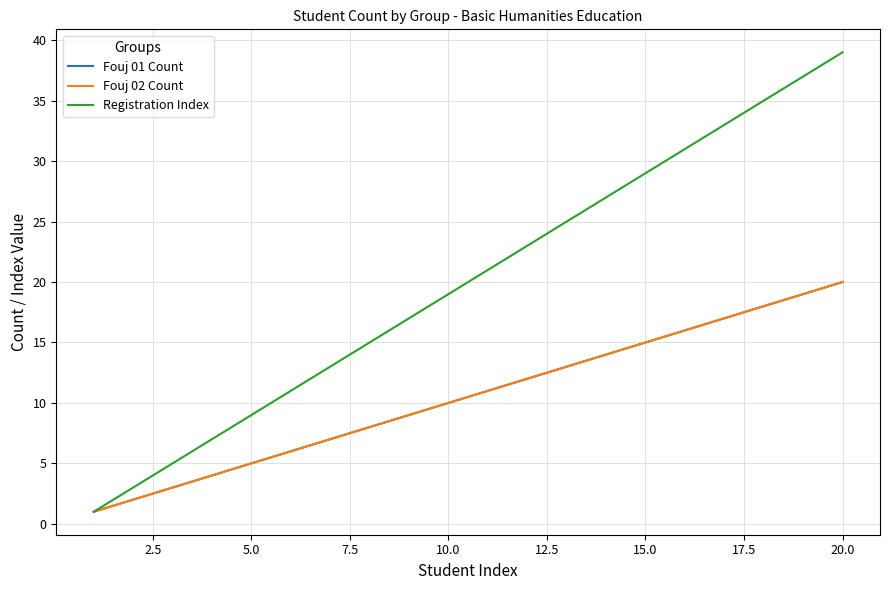

Is this an area chart (filled region under the line)?

No